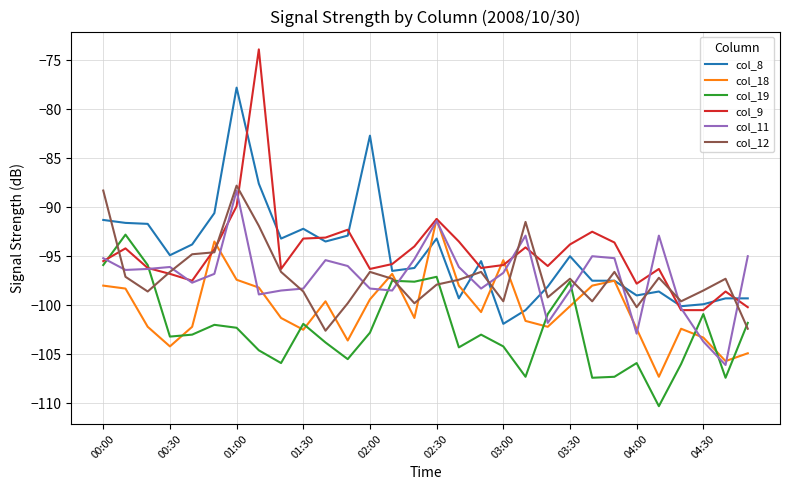

What is the smallest value displayed?

-110.3